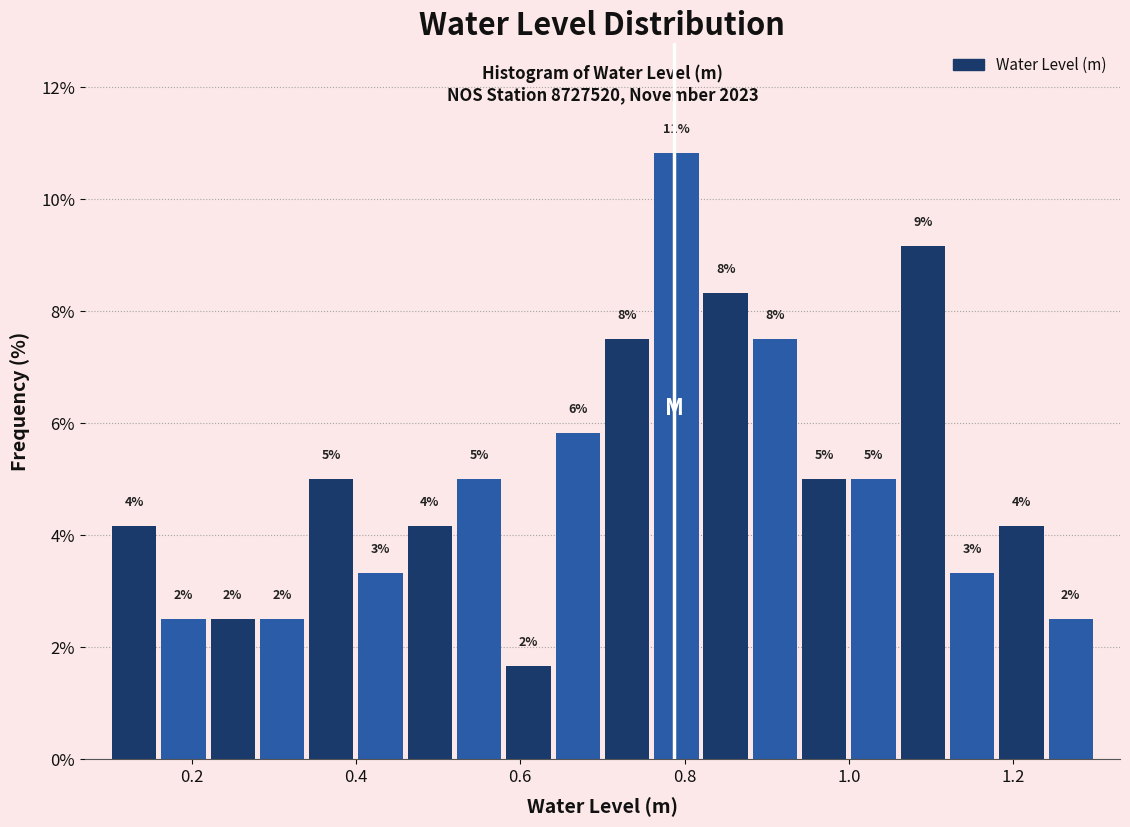

Around what value on the x-axis is the tallest bar? Give the approximate position of its centre, as read against the axis.

0.80